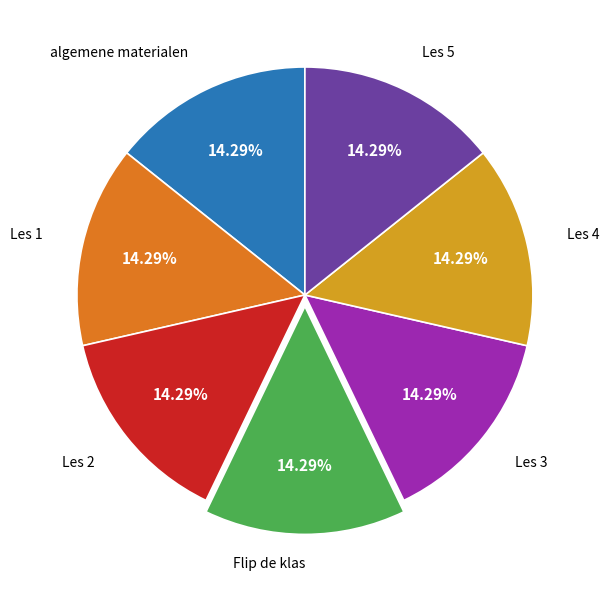

To the nearest percent, what is the combined percentage of Flip de klas and Les 5?

29%